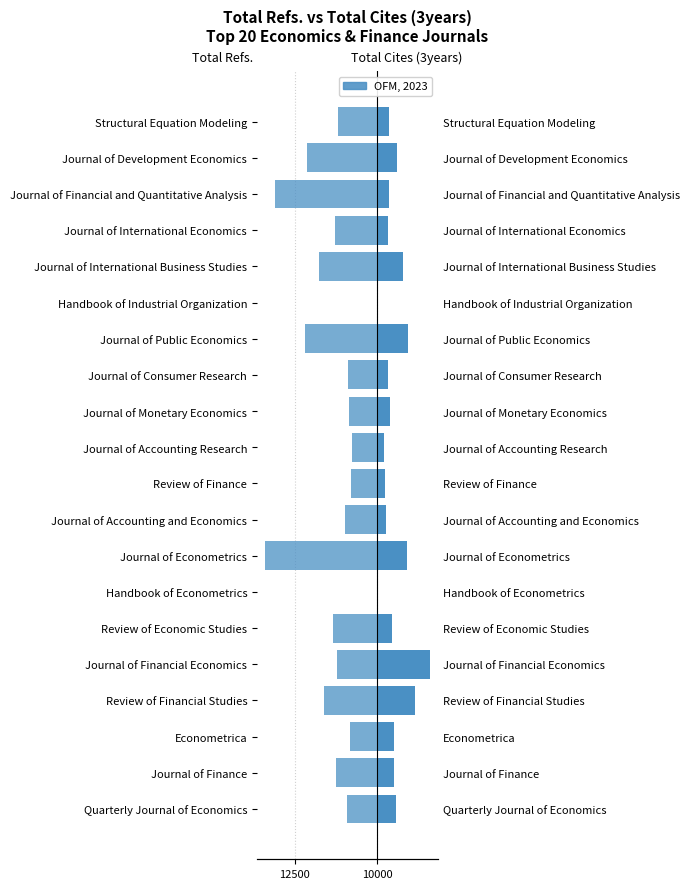

Which series has the largest range (max minus min)?

Total Refs.